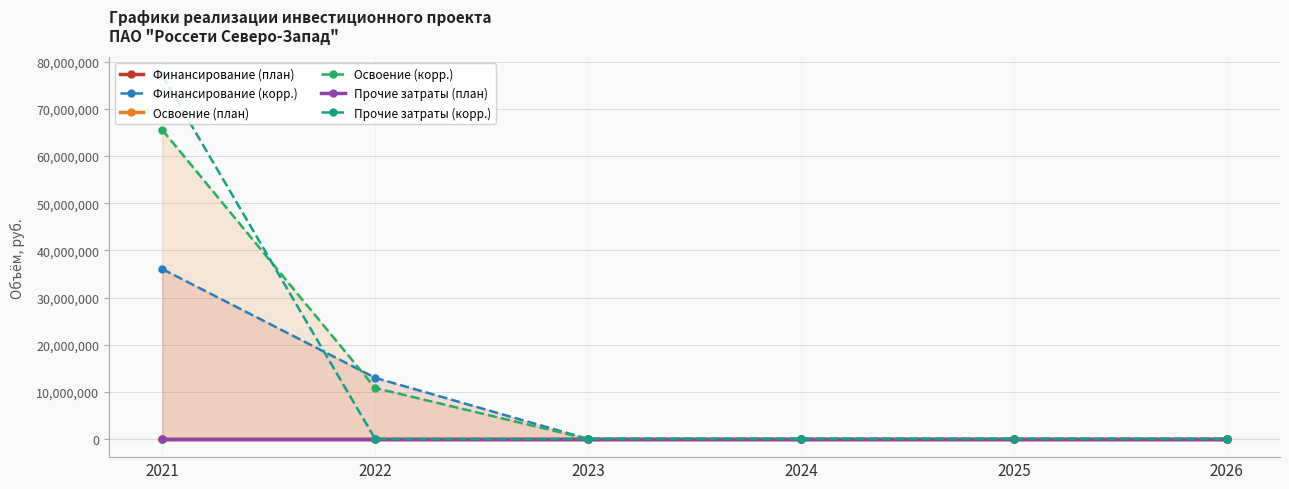

Is the value of Освоение (план) at 2025 greater than the value of Освоение (корр.) at 2023?

No